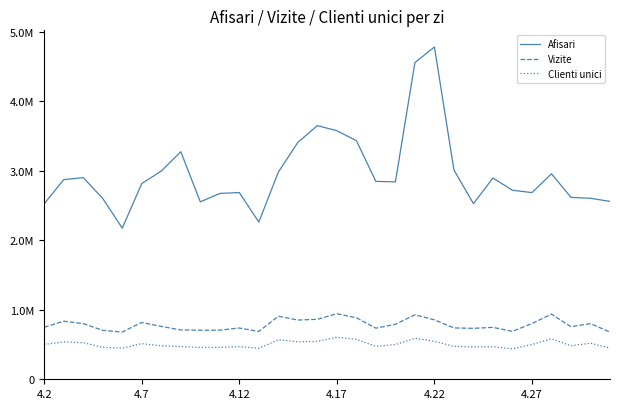

What are all the series names shown in the legend?

Afisari, Vizite, Clienti unici